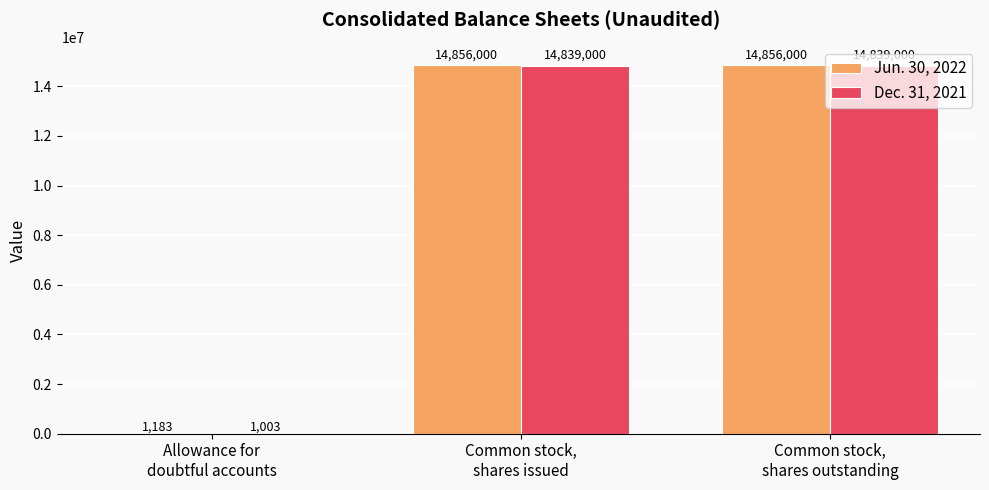

What is the maximum value for Jun. 30, 2022?

14856000